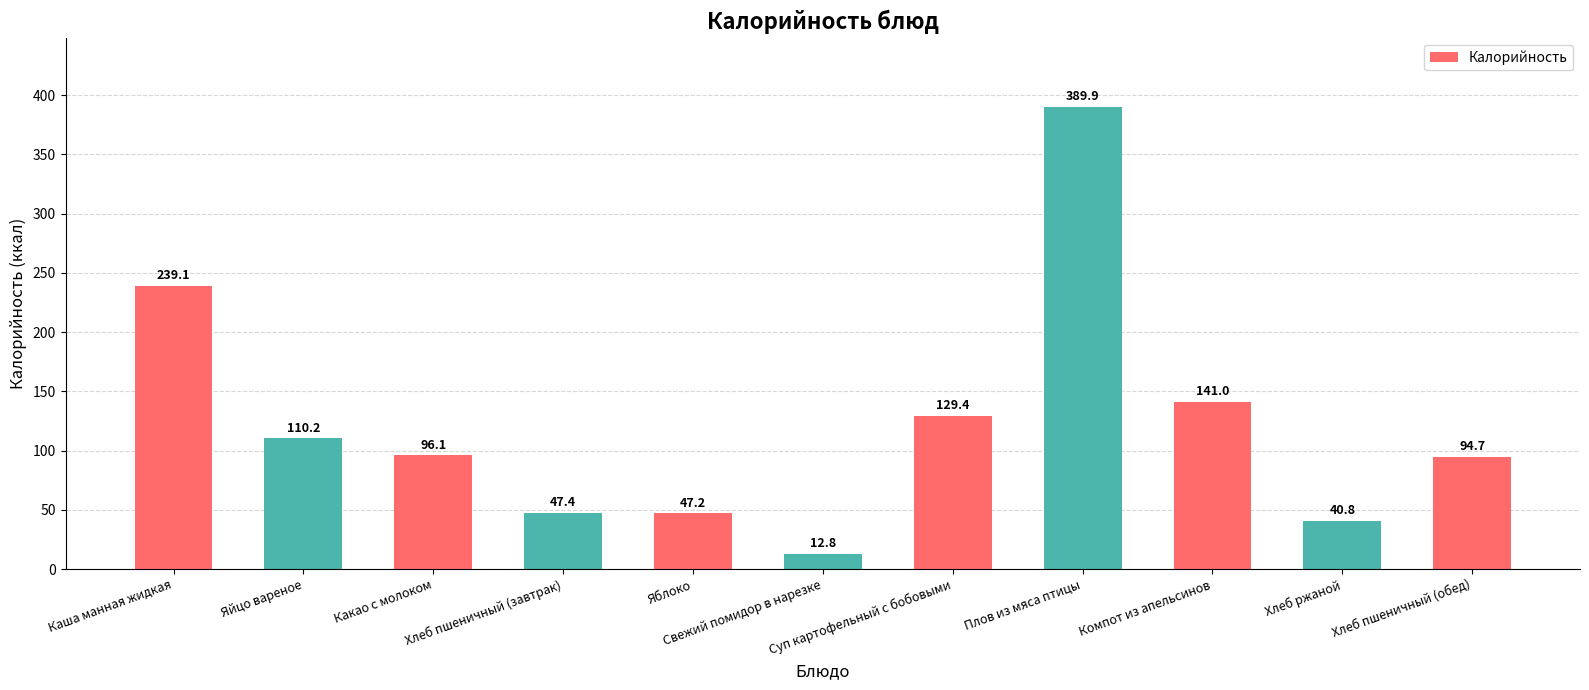

What position from the left is Какао с молоком?

3